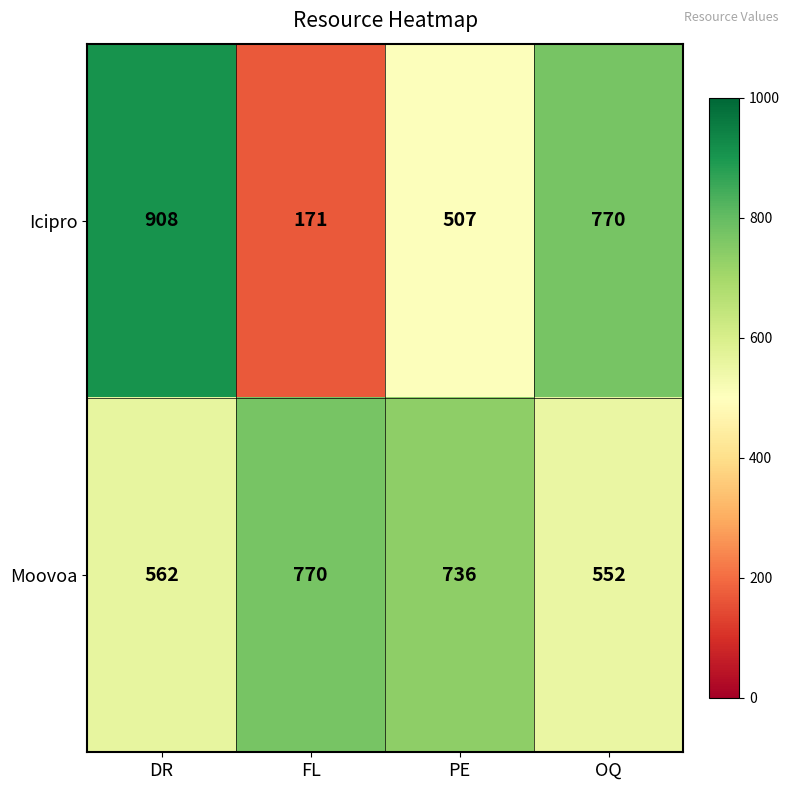

Which category has the highest value across all series?

DR